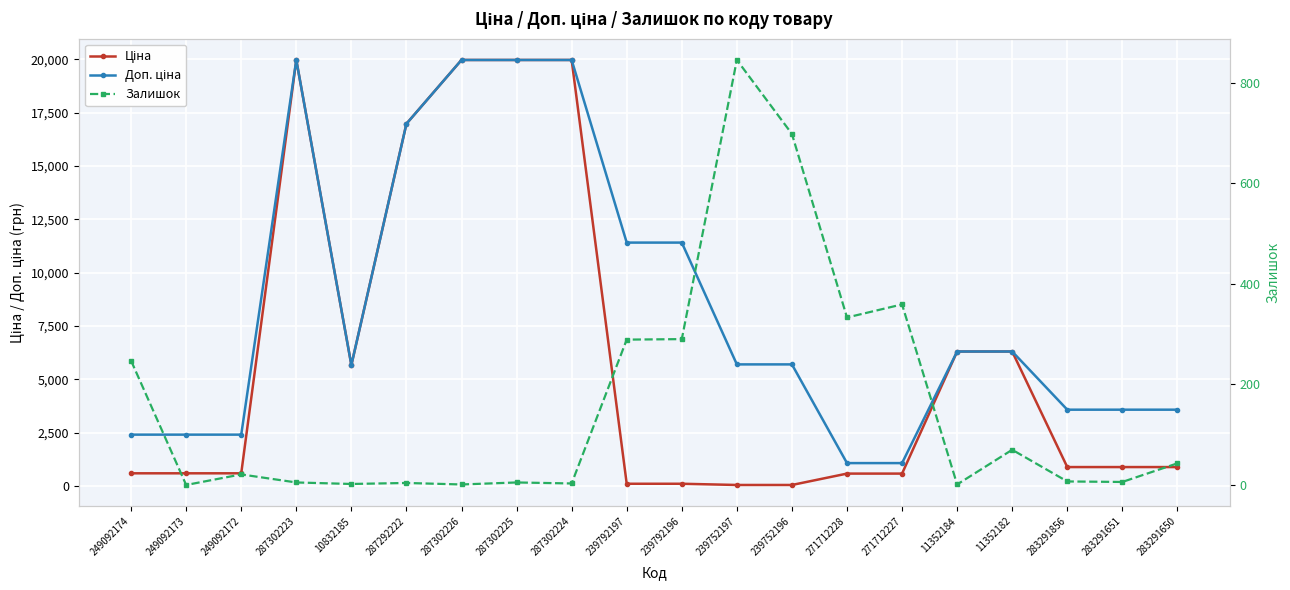

Where is Ціна nearest to the value 10010?

11352184